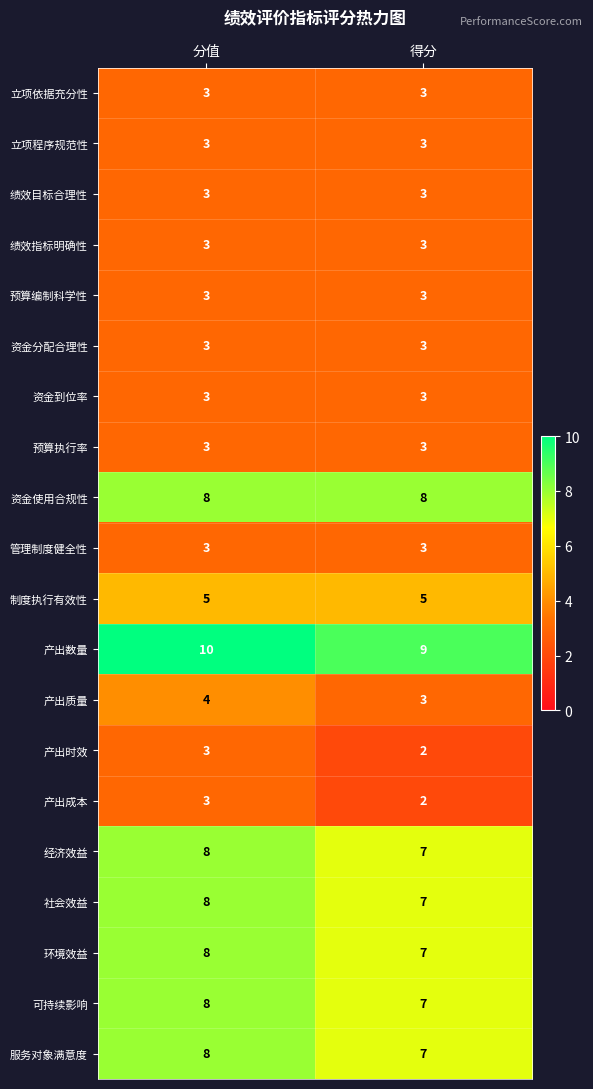

What is the difference between the highest and lowest values at 得分?

7